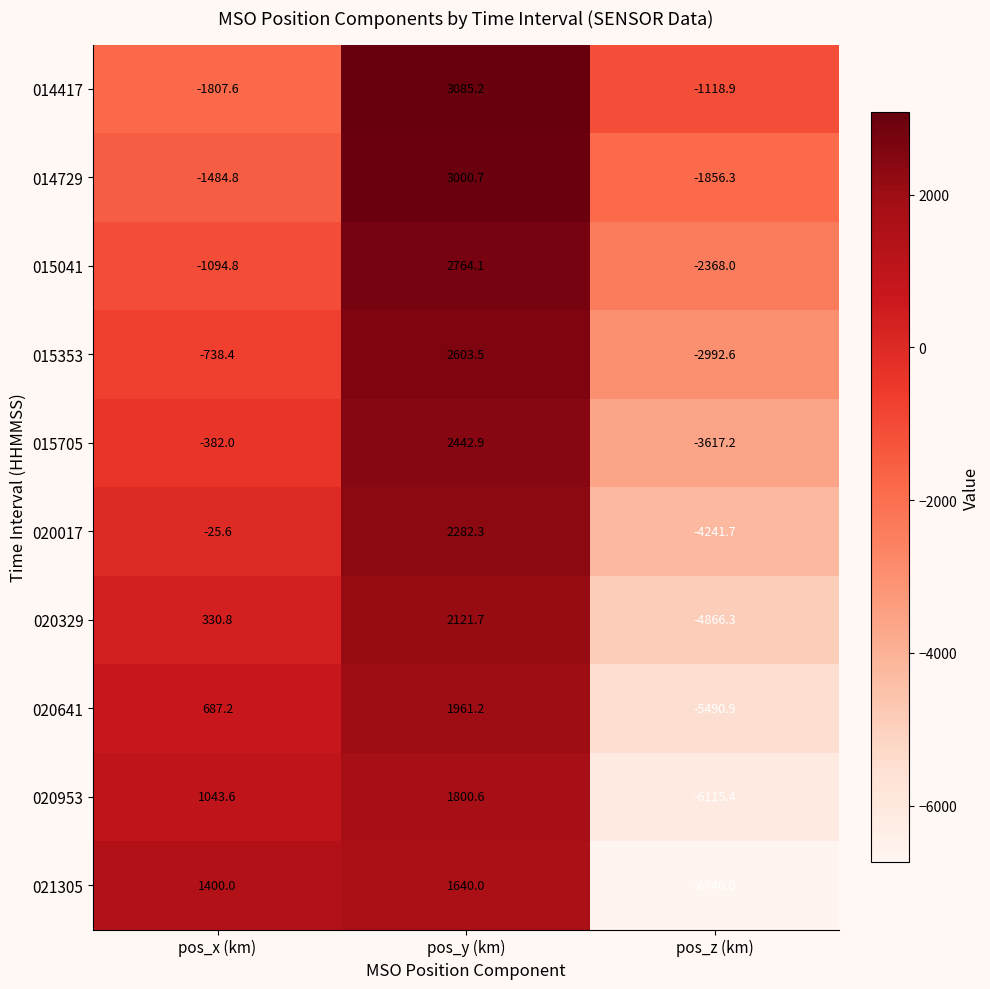

How many data points in 020641 are above 687?

2